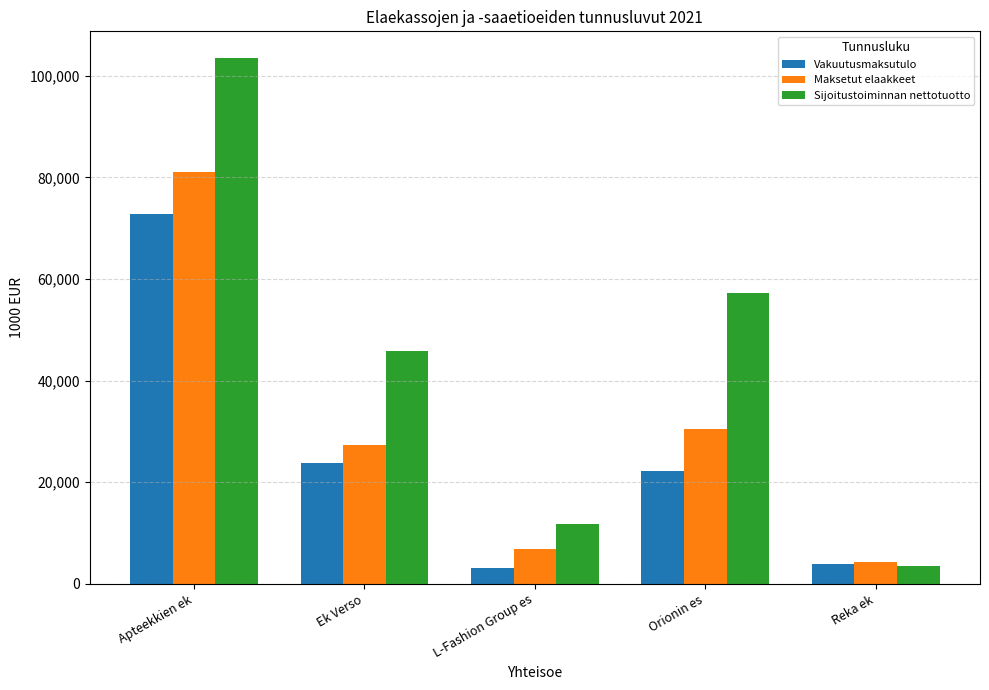

Reading left to right, what are all the values shown in this chart?

Vakuutusmaksutulo: 72740.8	23754.0	3066.0	22228.8	3822.0
Maksetut elaakkeet: 81139.0	27316.0	6861.0	30450.7	4322.0
Sijoitustoiminnan nettotuotto: 103580.0	45808.2	11851.0	57178.6	3499.0